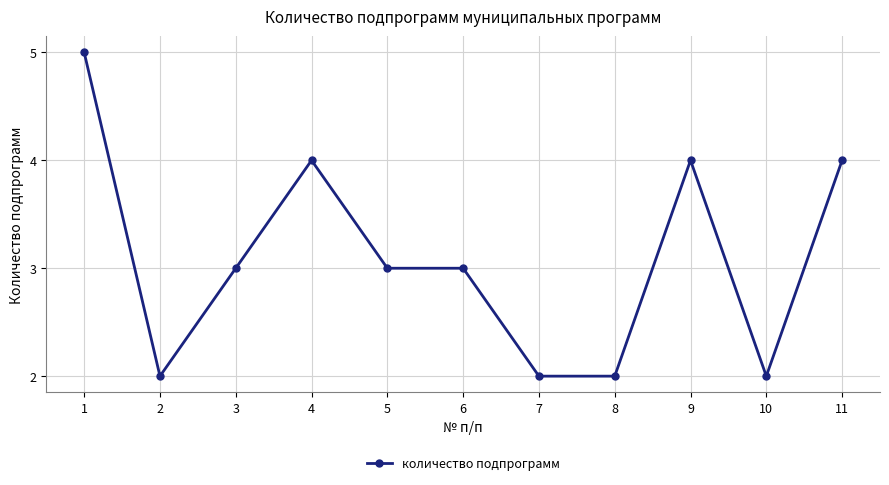

What is the difference between the maximum and second lowest values?

3